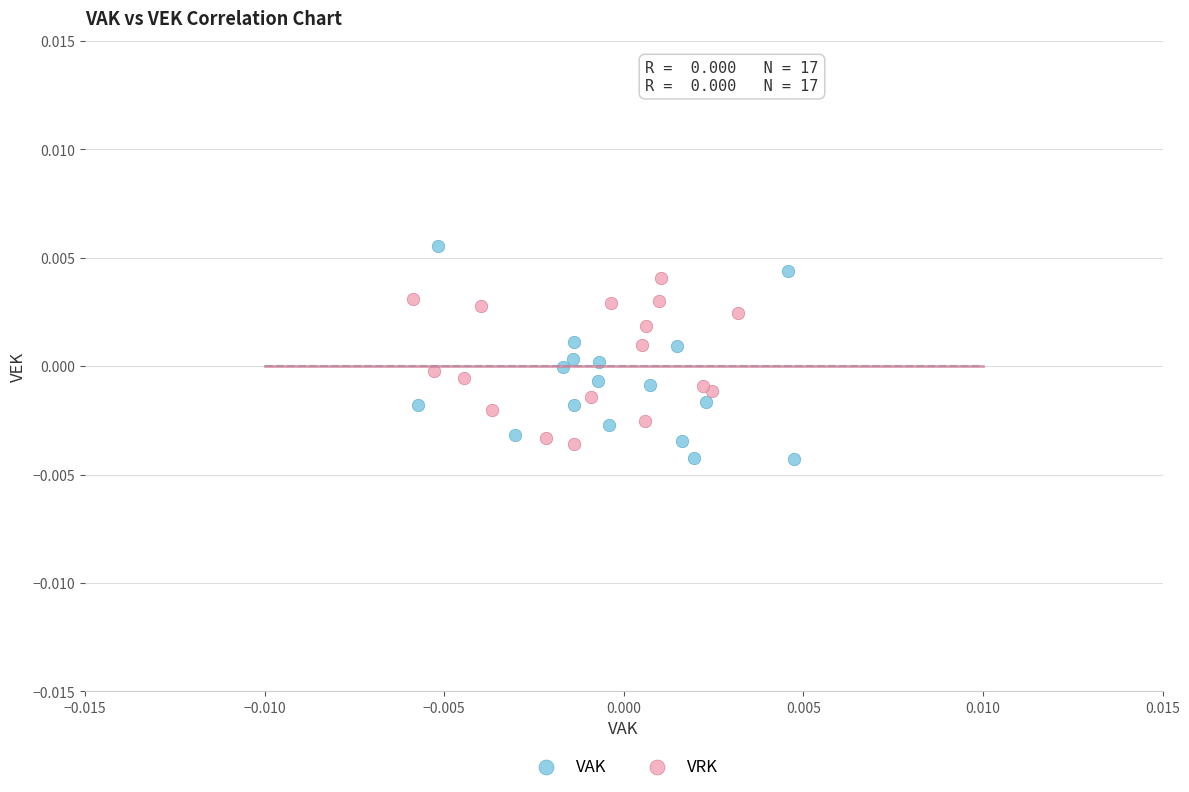

Which series contains the highest Y value?

VAK